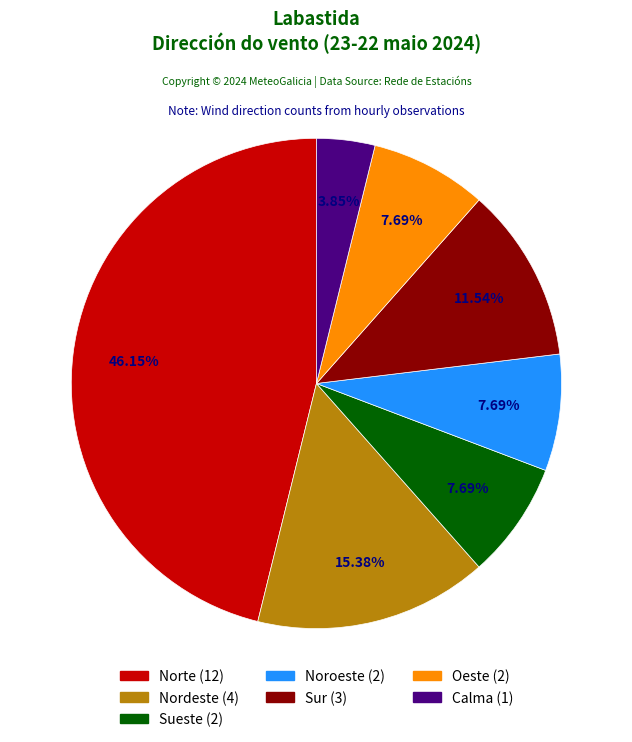

Which has a higher value, Norte or Sueste?

Norte